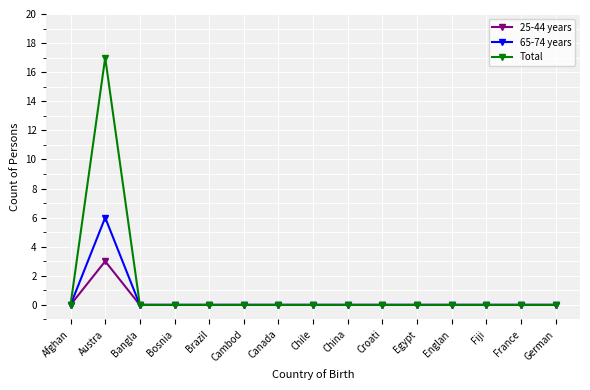

At which category does 65-74 years reach its first local peak?

Austra